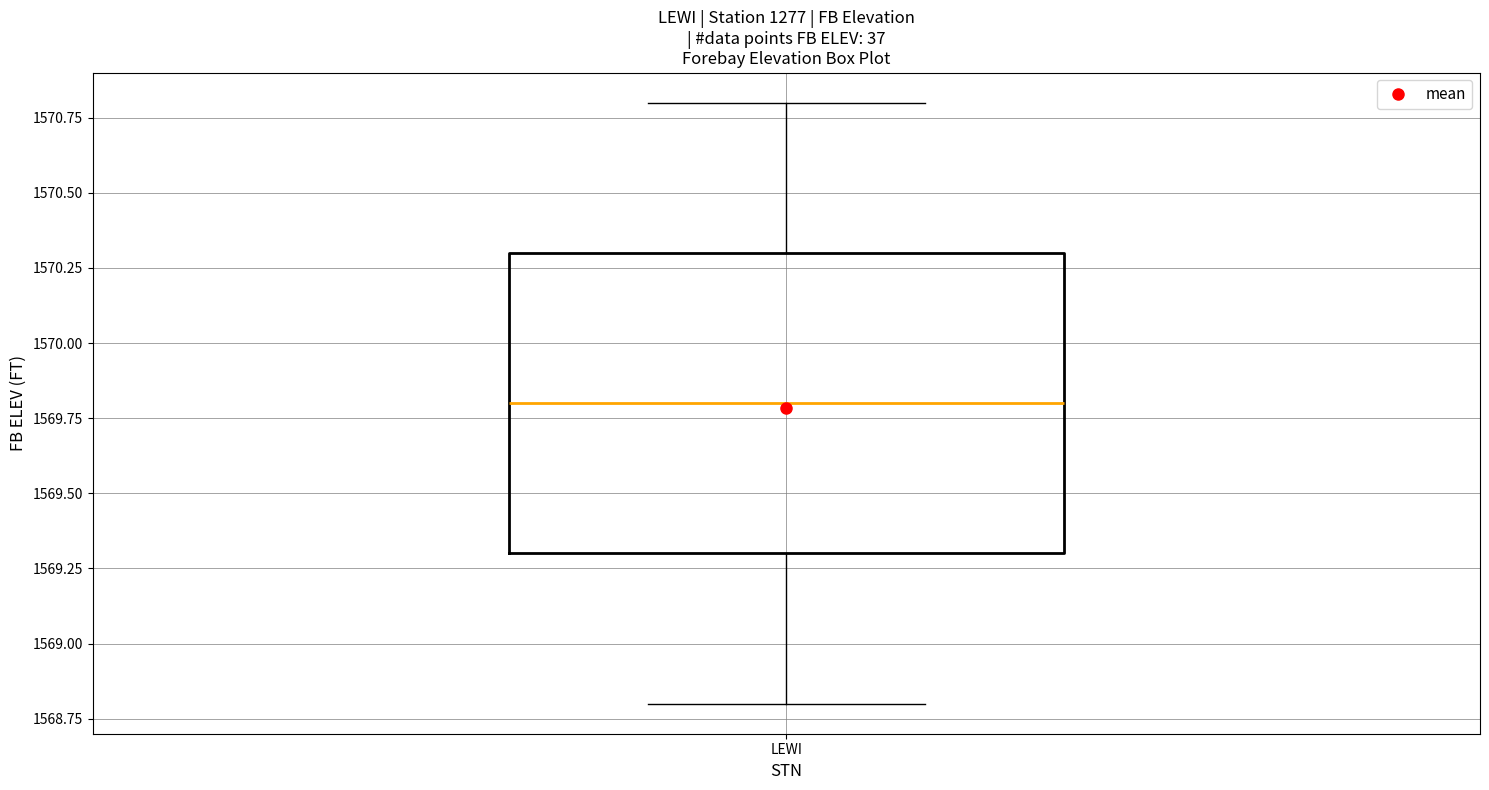

Read this box plot against the y-axis: the position of the median line, the range covered by the box, and the ends of both whiskers. The values are not printed on the chart, so give them approximately, as read against the axis.

median 1569.8, box 1569.3 to 1570.3, whiskers 1568.8 to 1570.8